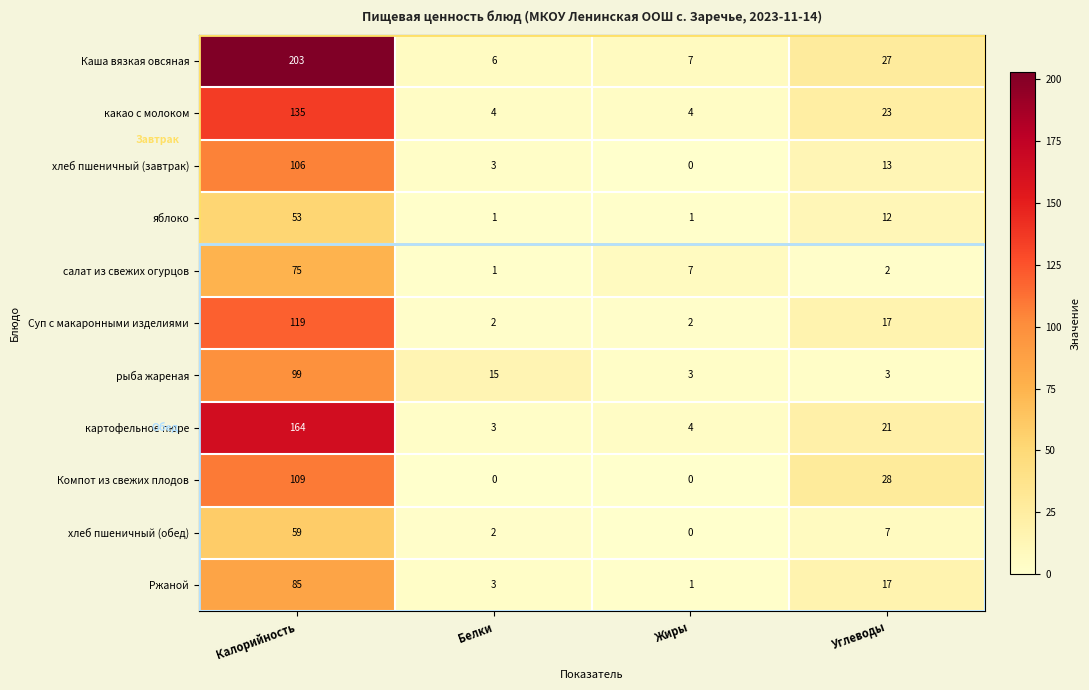

List the series in order of their peak value, lowest first.

яблоко, хлеб пшеничный (обед), салат из свежих огурцов, Ржаной, рыба жареная, хлеб пшеничный (завтрак), Компот из свежих плодов, Суп с макаронными изделиями, какао с молоком, картофельное пюре, Каша вязкая овсяная